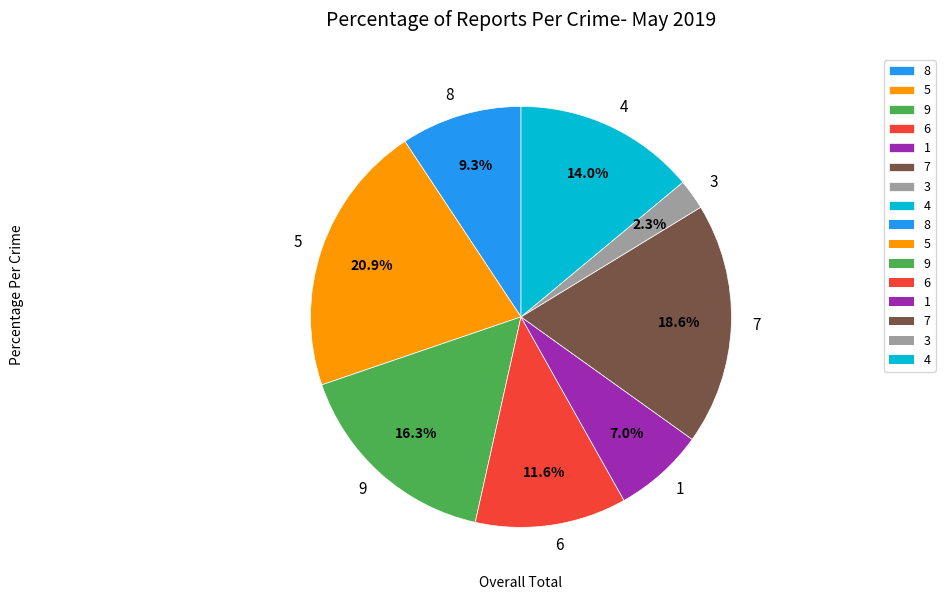

Is the sum of 5 and 3 greater than half?

No